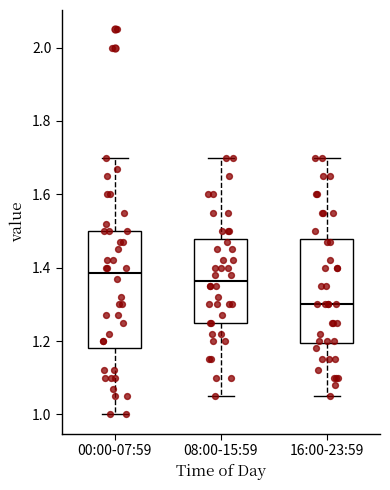

Where does the lower whisker of the box for 08:00-15:59 end on the y-axis? The values are not printed on the chart, so give them approximately, as read against the axis.

1.06